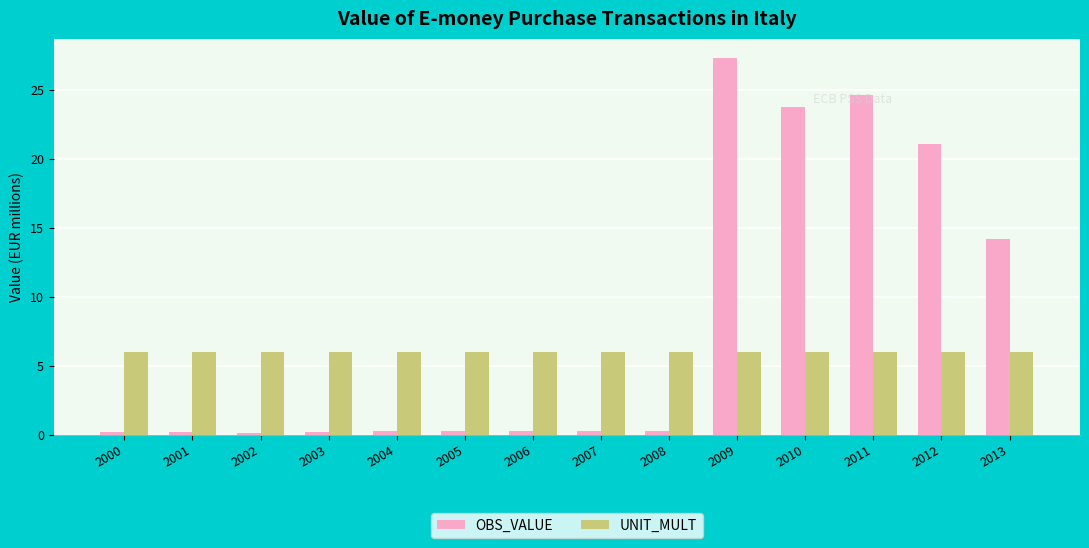

What are all the series names shown in the legend?

OBS_VALUE, UNIT_MULT